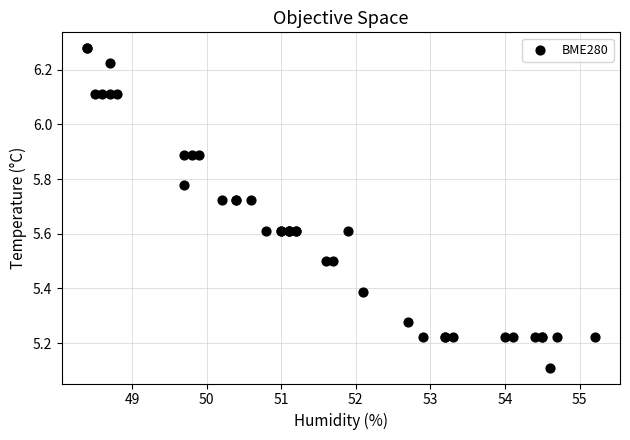

What Y value in the scatter plot is closest to 5?

5.1